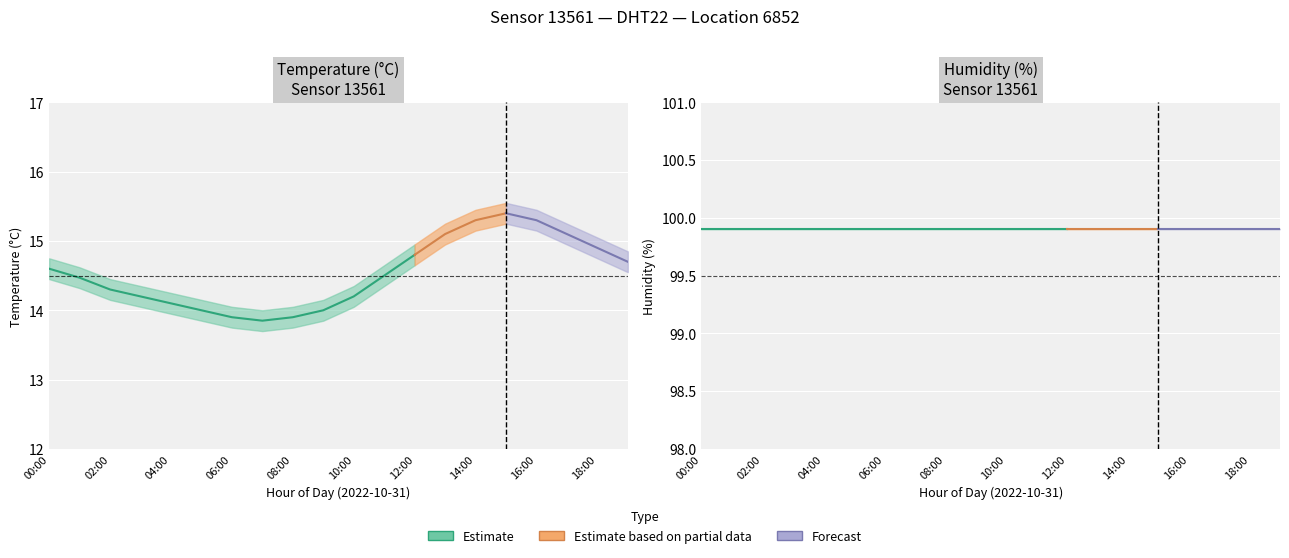

What is the maximum value for humidity_lower?

99.9